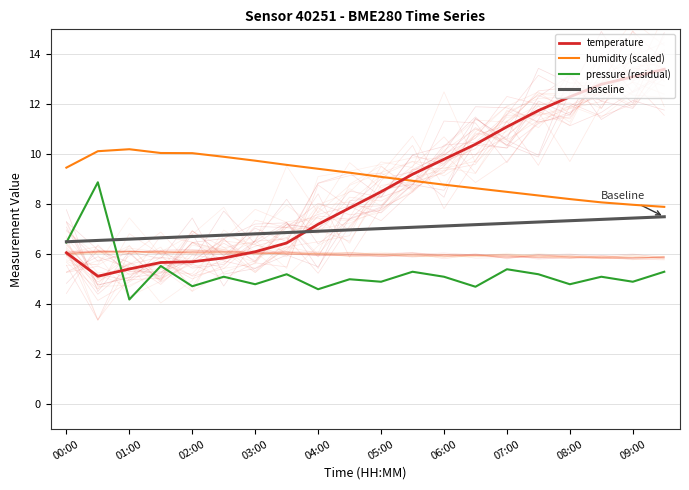

Reading left to right, what are all the values shown in this chart?

temperature: 6.1	5.1	5.4	5.7	5.7	5.8	6.1	6.5	7.2	7.8	8.5	9.2	9.8	10.4	11.1	11.8	12.3	12.8	13.1	13.4
humidity (scaled): 9.5	10.1	10.2	10.1	10.0	9.9	9.7	9.6	9.4	9.3	9.1	8.9	8.8	8.6	8.5	8.4	8.2	8.1	8.0	7.9
pressure (residual): 6.5	8.9	4.2	5.5	4.7	5.1	4.8	5.2	4.6	5.0	4.9	5.3	5.1	4.7	5.4	5.2	4.8	5.1	4.9	5.3
baseline: 6.5	6.6	6.6	6.7	6.7	6.8	6.8	6.9	6.9	7.0	7.0	7.1	7.1	7.2	7.2	7.3	7.3	7.4	7.4	7.5